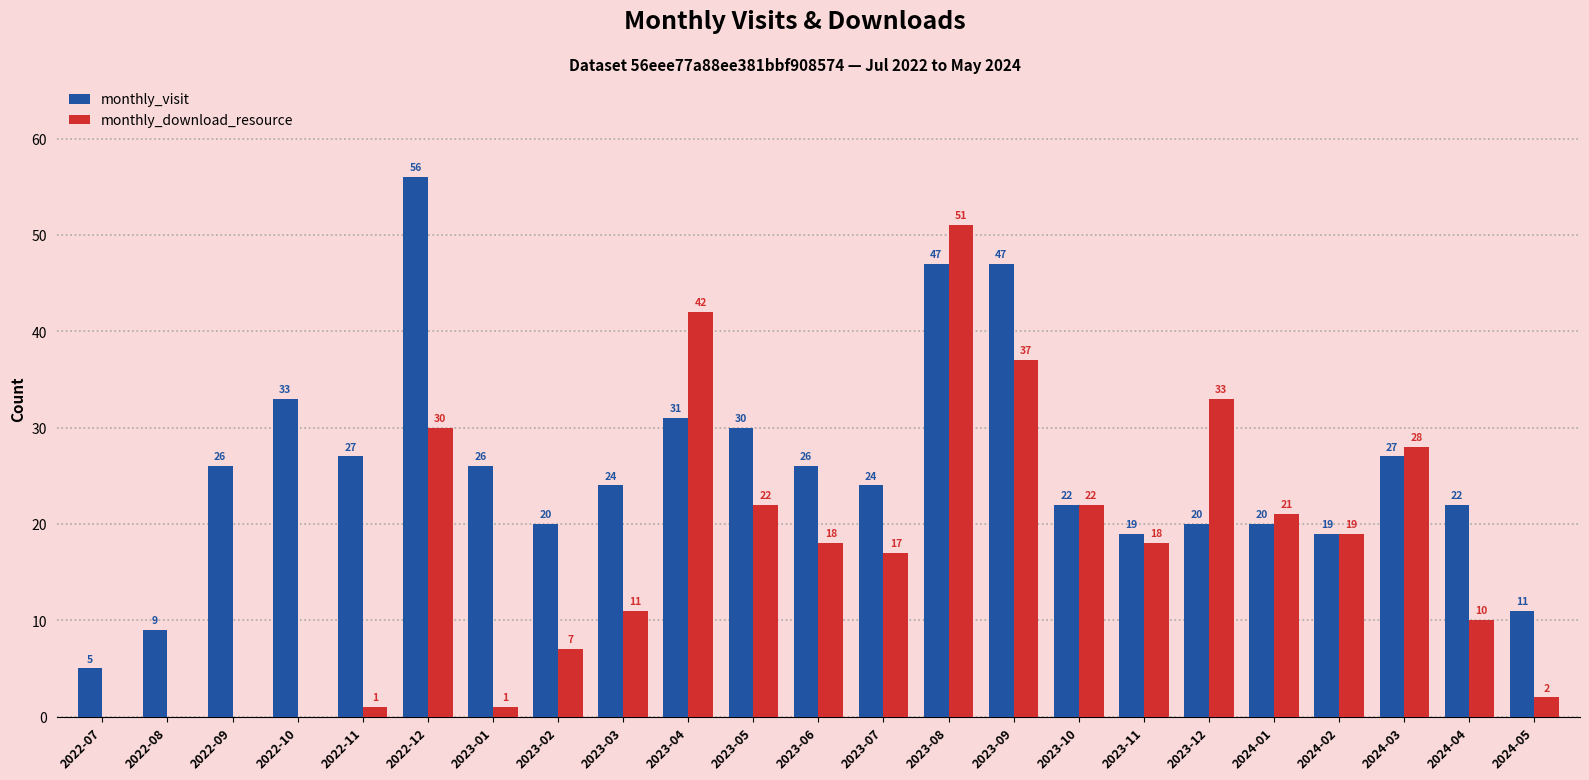

The monthly_download_resource series shows 2 at 2024-05. True or false?

True